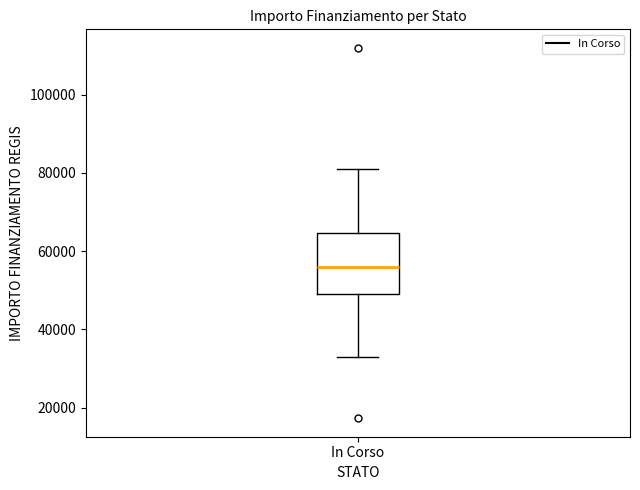

Read this box plot against the y-axis: the position of the median line, the range covered by the box, and the ends of both whiskers. The values are not printed on the chart, so give them approximately, as read against the axis.

median 56000, box 50000 to 64000, whiskers 32000 to 80000